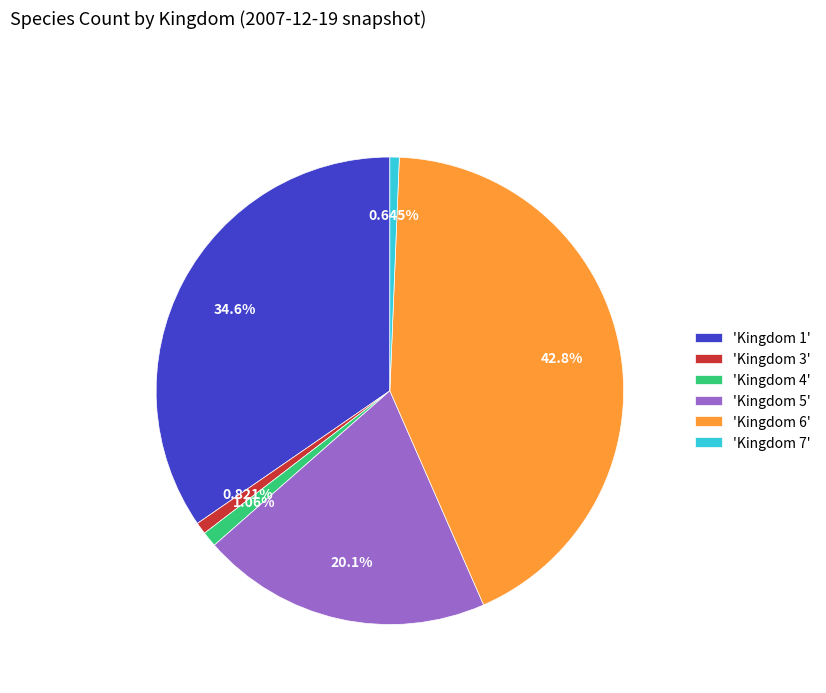

How many slices are in this pie chart?

6